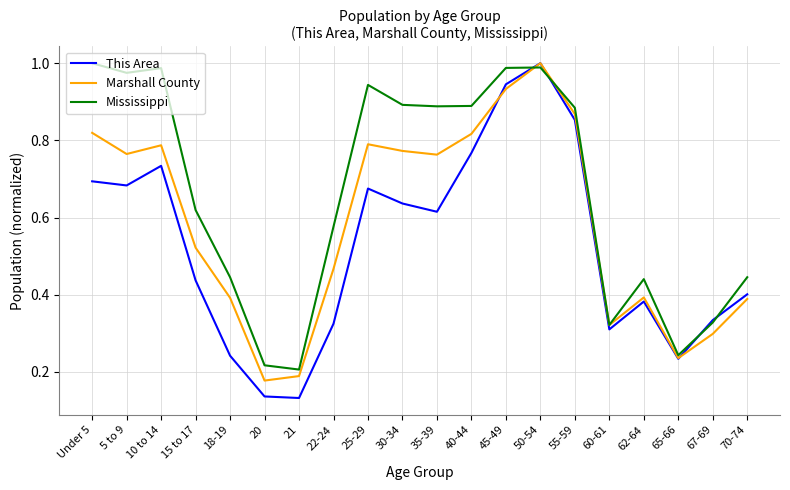

Between 20 and 40-44, which series saw the biggest shift?

Mississippi